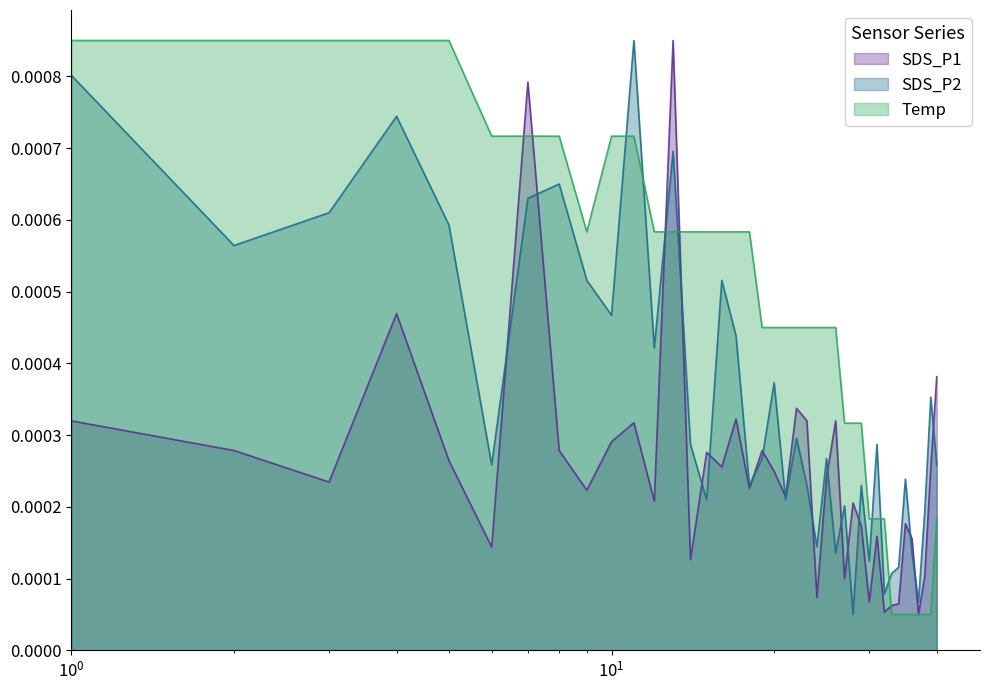

True or false: Temp and SDS_P2 intersect in this chart.

True